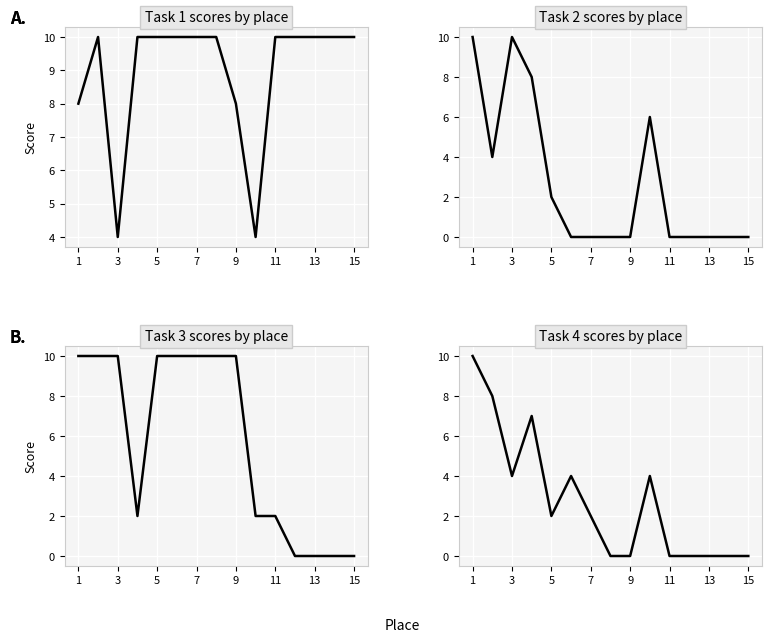

True or false: Task 3 (П) has a value of -6 at 11.

False